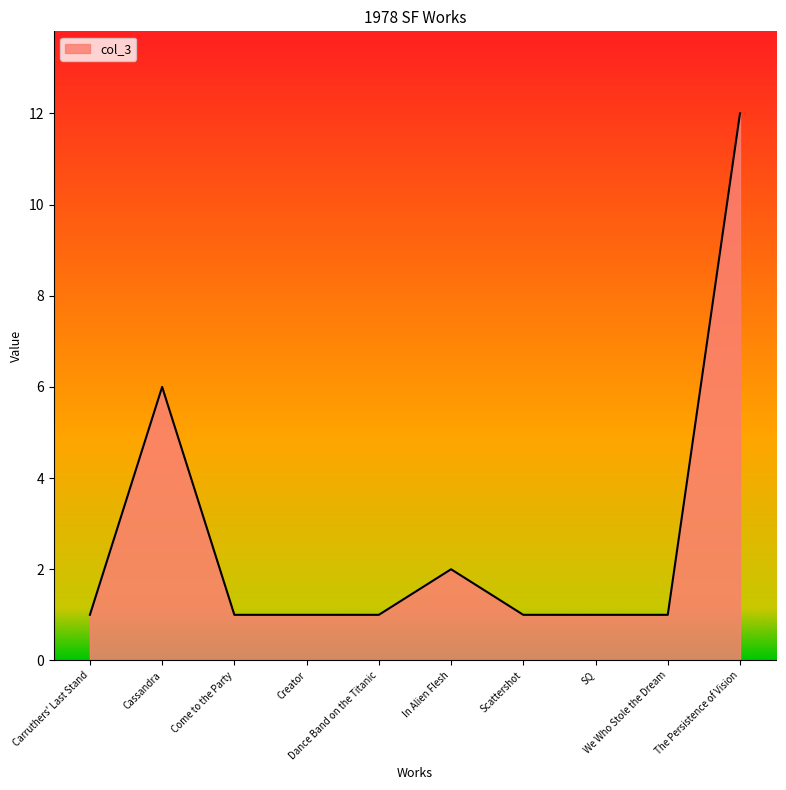

What is the difference between the maximum and minimum values?

11